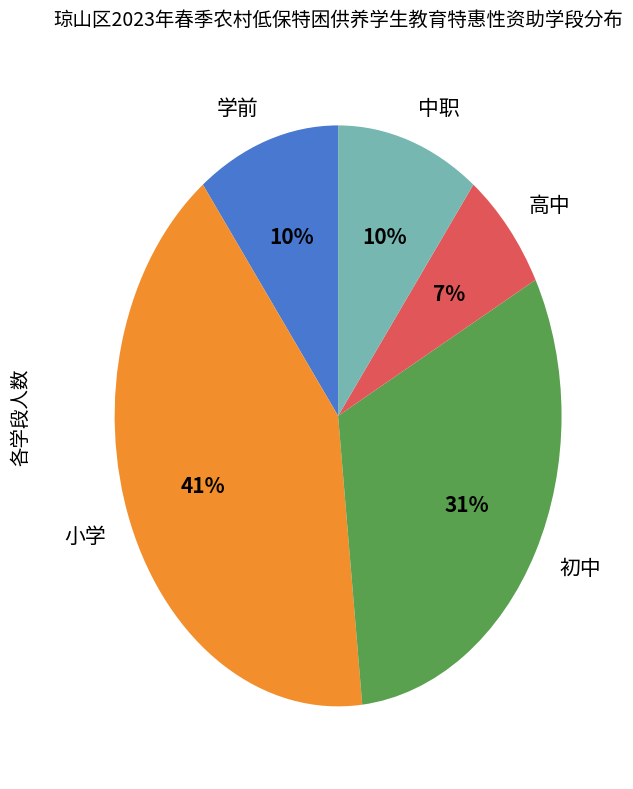

Which has a higher value, 学前 or 初中?

初中